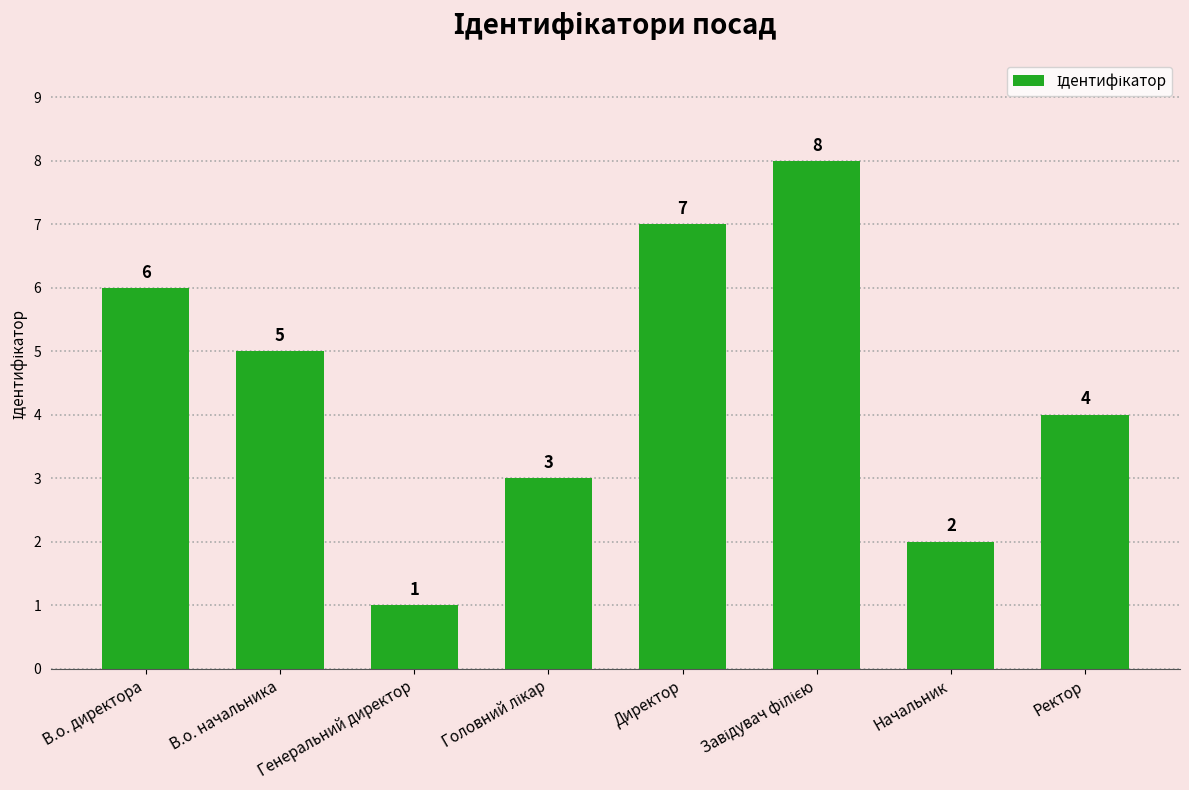

What is the sum of the values at Директор and В.о. директора?

13